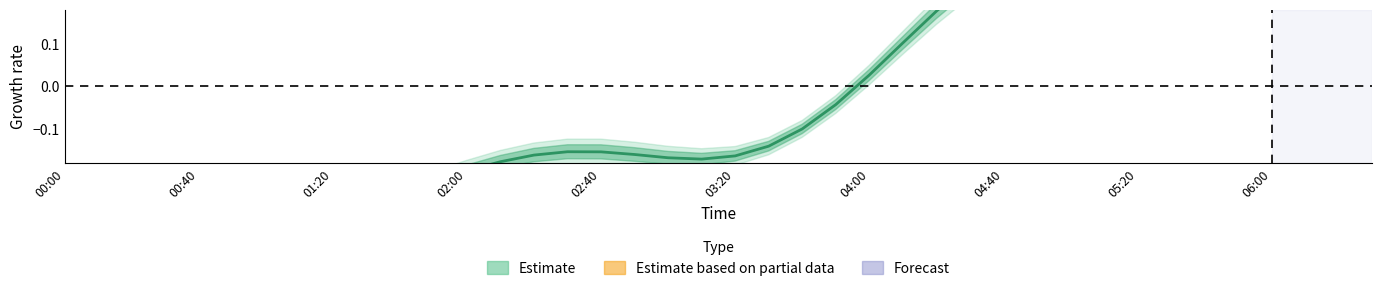

True or false: there are more than 0 points higher than both neighbors.

True